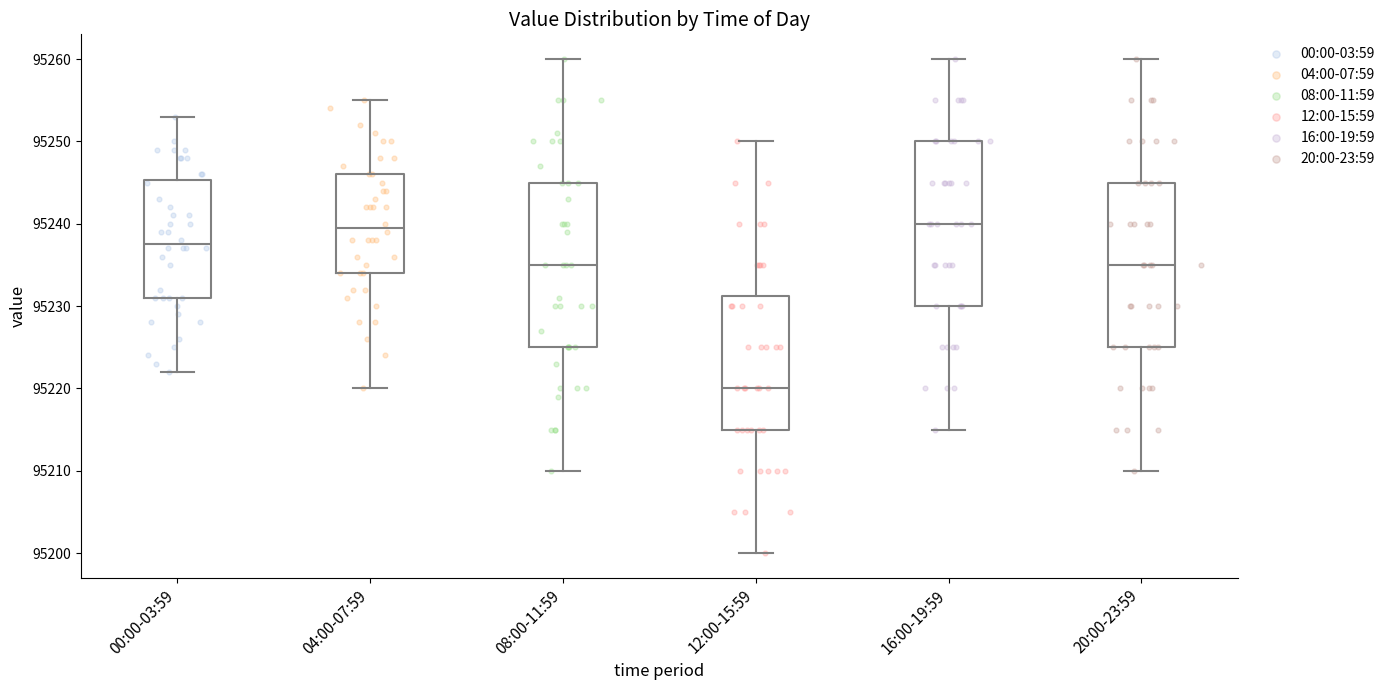

Reading left to right, read every box against the y-axis: the position of its median line, the range the box covers, and the ends of its whiskers. The values are not printed on the chart, so give them approximately, as read against the axis.

00:00-03:59: median 95238, box 95231 to 95245, whiskers 95222 to 95253
04:00-07:59: median 95240, box 95234 to 95246, whiskers 95220 to 95255
08:00-11:59: median 95235, box 95225 to 95245, whiskers 95210 to 95260
12:00-15:59: median 95220, box 95215 to 95231, whiskers 95200 to 95250
16:00-19:59: median 95240, box 95230 to 95250, whiskers 95215 to 95260
20:00-23:59: median 95235, box 95225 to 95245, whiskers 95210 to 95260